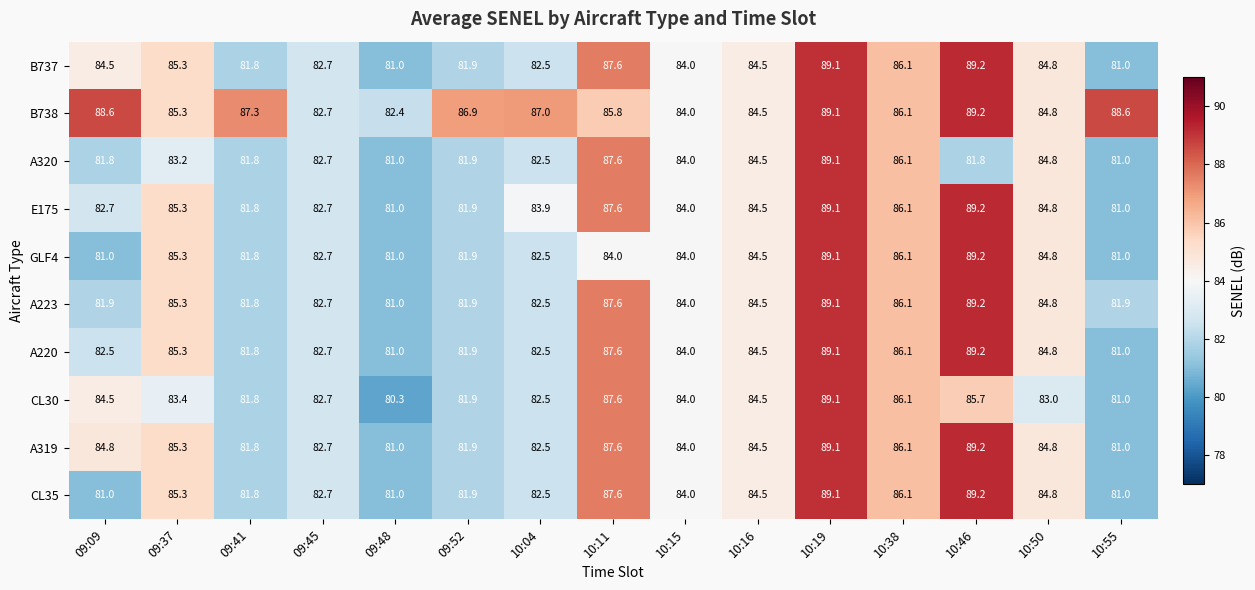

At how many categories does at least one series exceed 85?

10